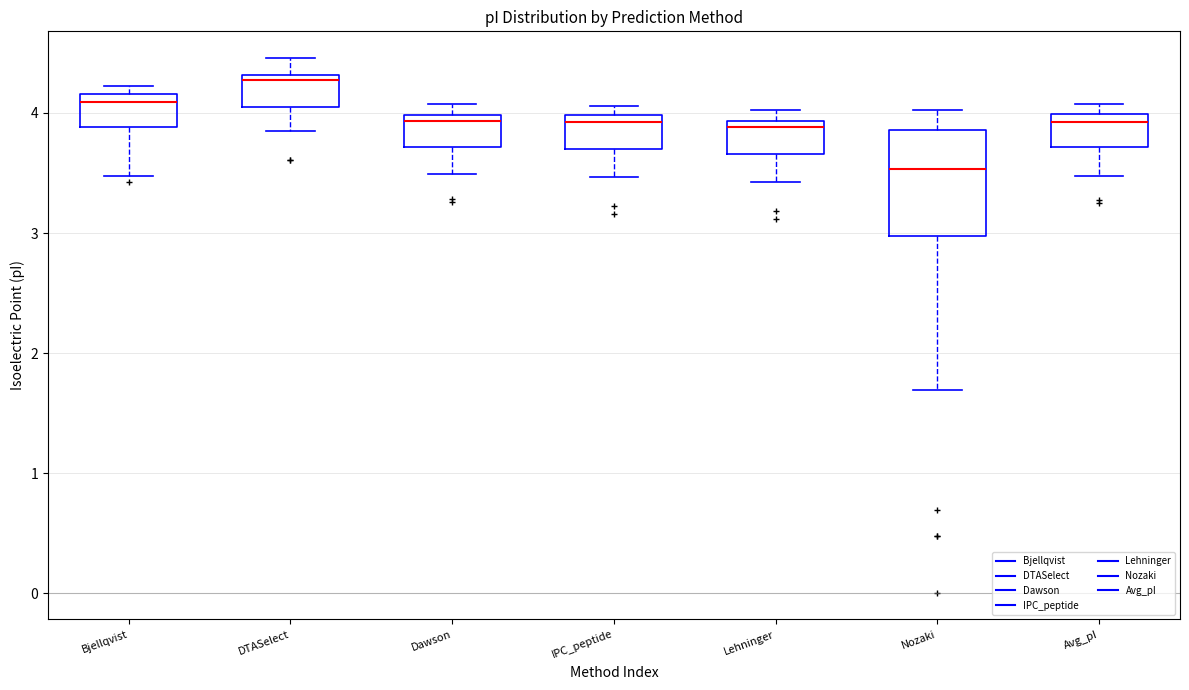

Reading left to right, read every box against the y-axis: the position of its median line, the range the box covers, and the ends of its whiskers. The values are not printed on the chart, so give them approximately, as read against the axis.

Bjellqvist: median 4.1, box 3.9 to 4.2, whiskers 3.5 to 4.2 (just above the box's upper edge)
DTASelect: median 4.3 (just below the box's upper edge), box 4.0 to 4.3, whiskers 3.8 to 4.5
Dawson: median 3.9, box 3.7 to 4.0, whiskers 3.5 to 4.1
IPC_peptide: median 3.9, box 3.7 to 4.0, whiskers 3.5 to 4.1
Lehninger: median 3.9 (just below the box's upper edge), box 3.7 to 3.9, whiskers 3.4 to 4.0
Nozaki: median 3.5, box 3.0 to 3.9, whiskers 1.7 to 4.0
Avg_pI: median 3.9, box 3.7 to 4.0, whiskers 3.5 to 4.1